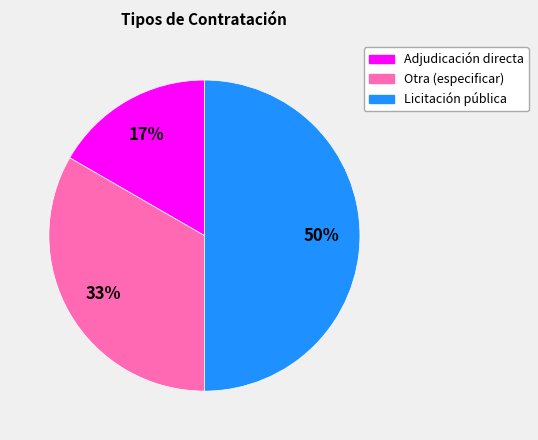

Do Otra (especificar) and Licitación pública together represent more than half of the pie?

Yes